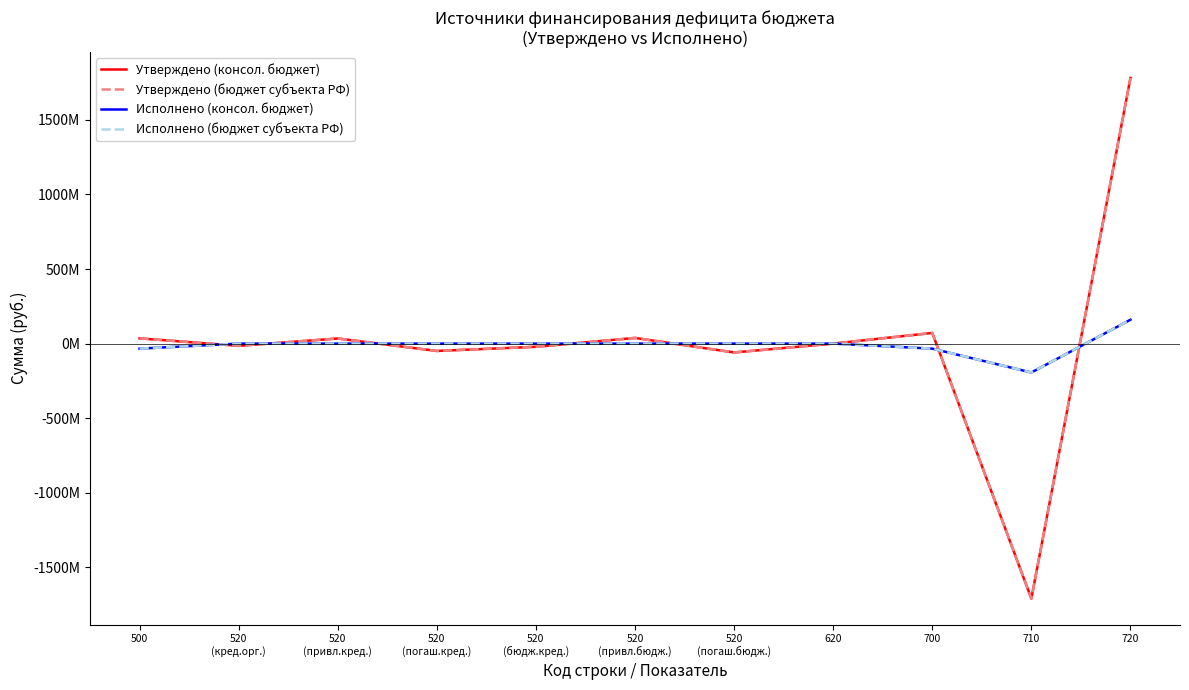

What is the greatest value displayed?

1781535508.7